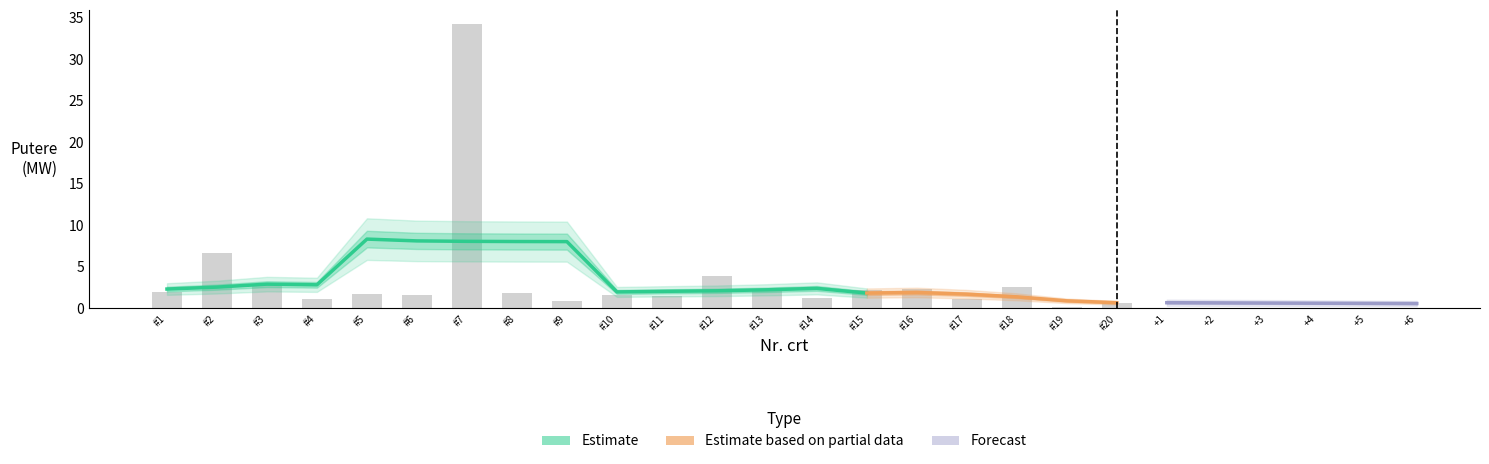

What is the average value?

3.7